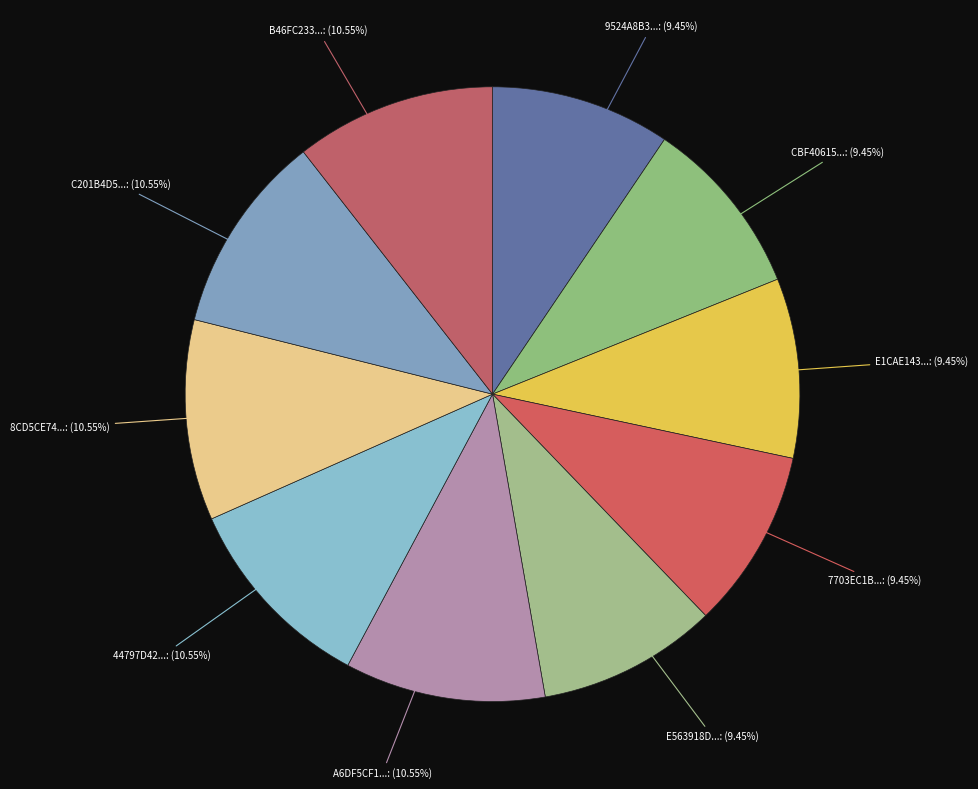

Is there a majority slice in this chart?

No